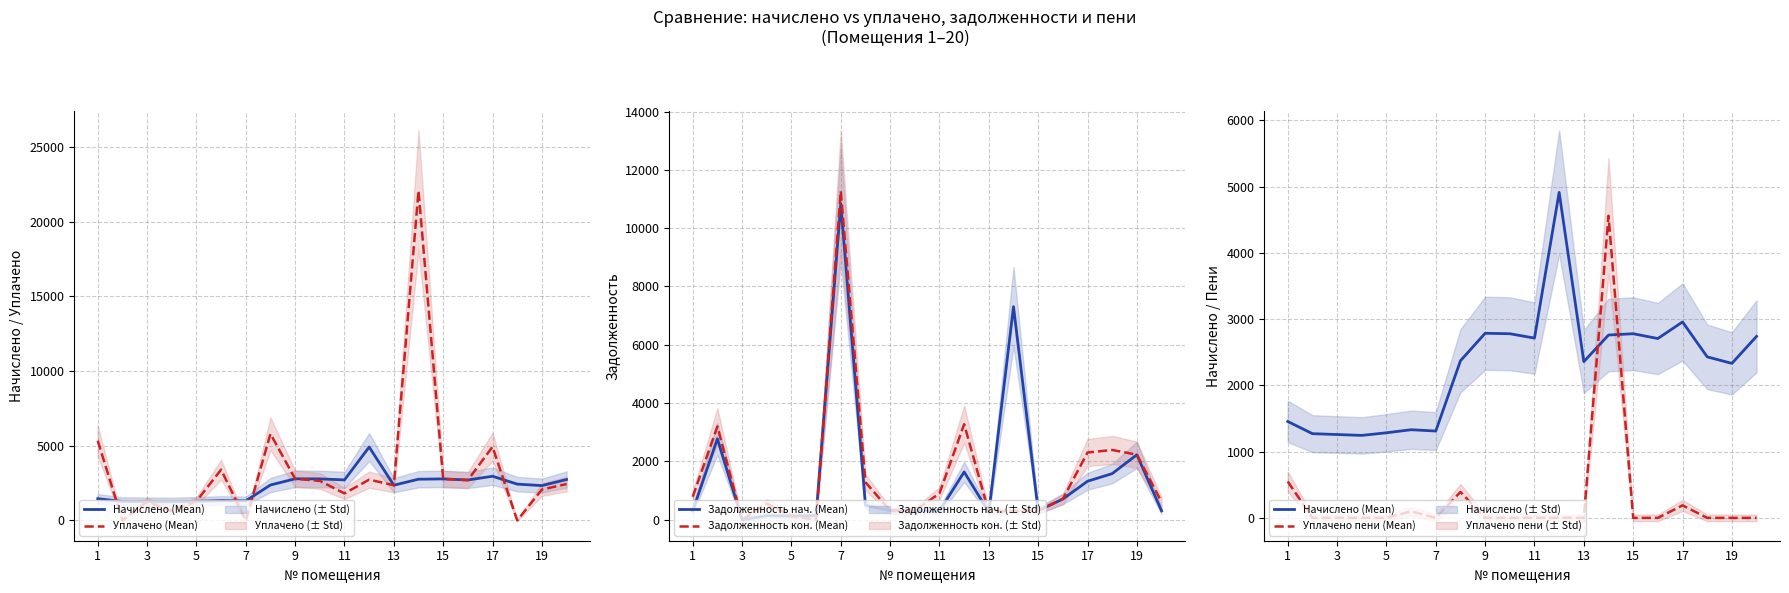

In Уплачено пени (Mean), how many points are lower than both neighbors (excluding endpoints)?

2